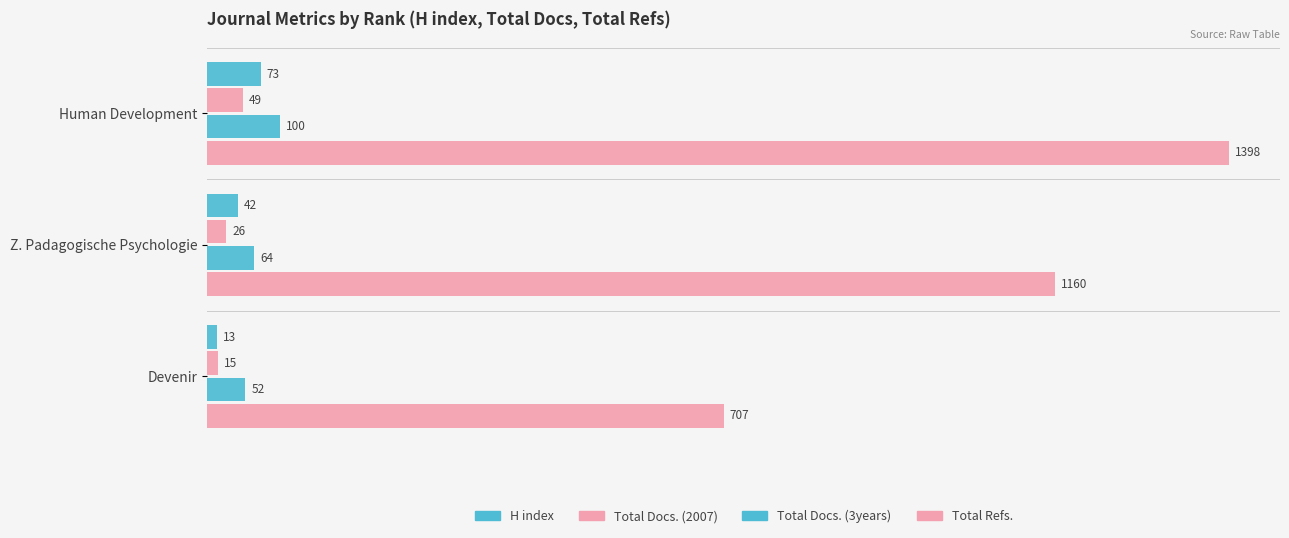

What is the average value of the Total Docs. (3years) series?

72